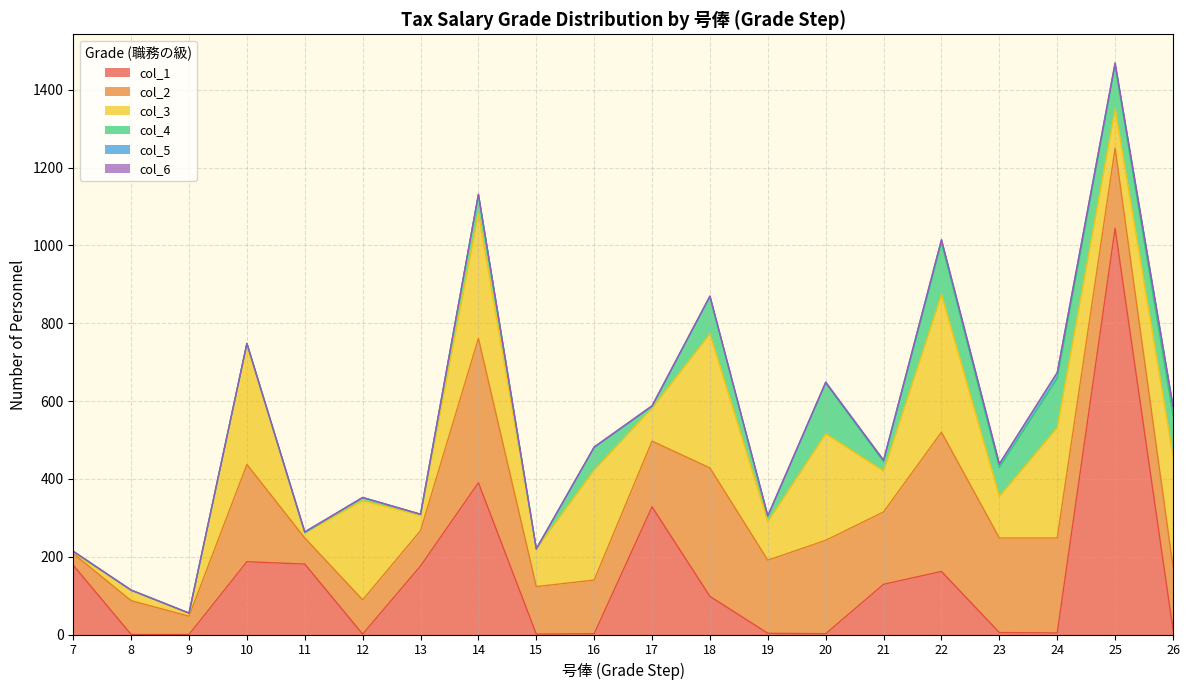

At how many categories does at least one series exceed 808?

1